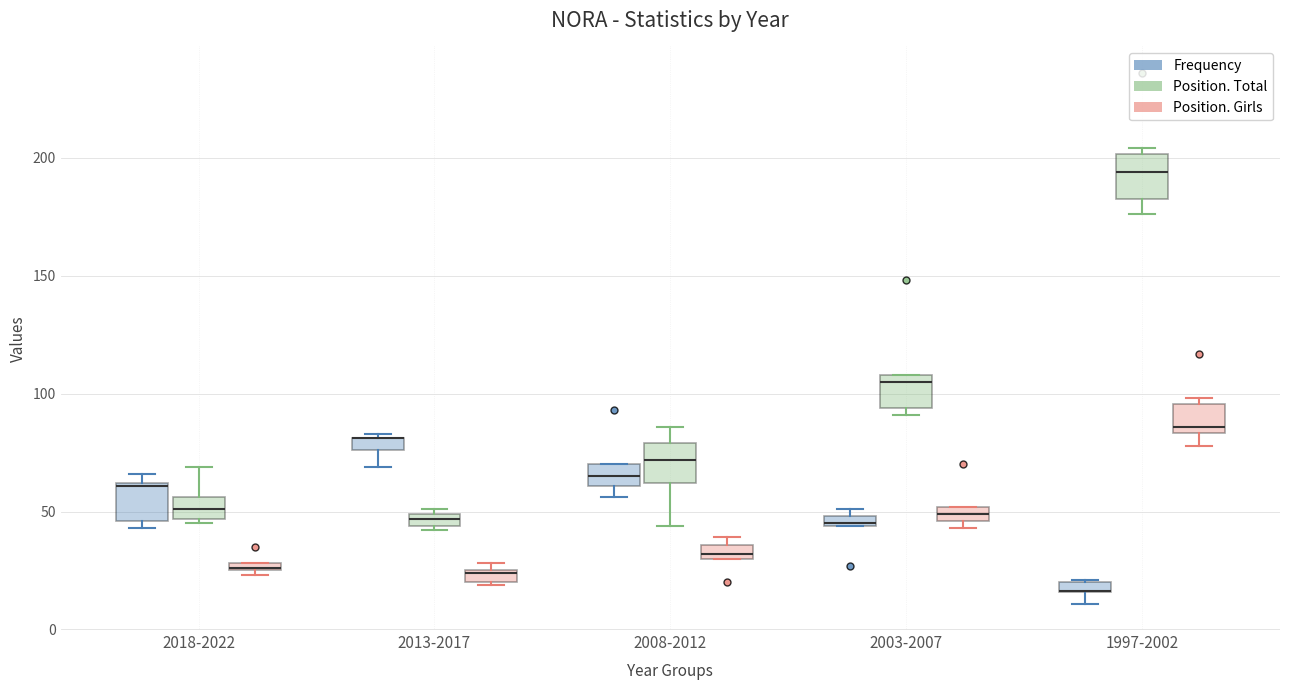

Where does the median line of the box for 2008-2012 (Frequency) sit on the y-axis? The values are not printed on the chart, so give them approximately, as read against the axis.

65